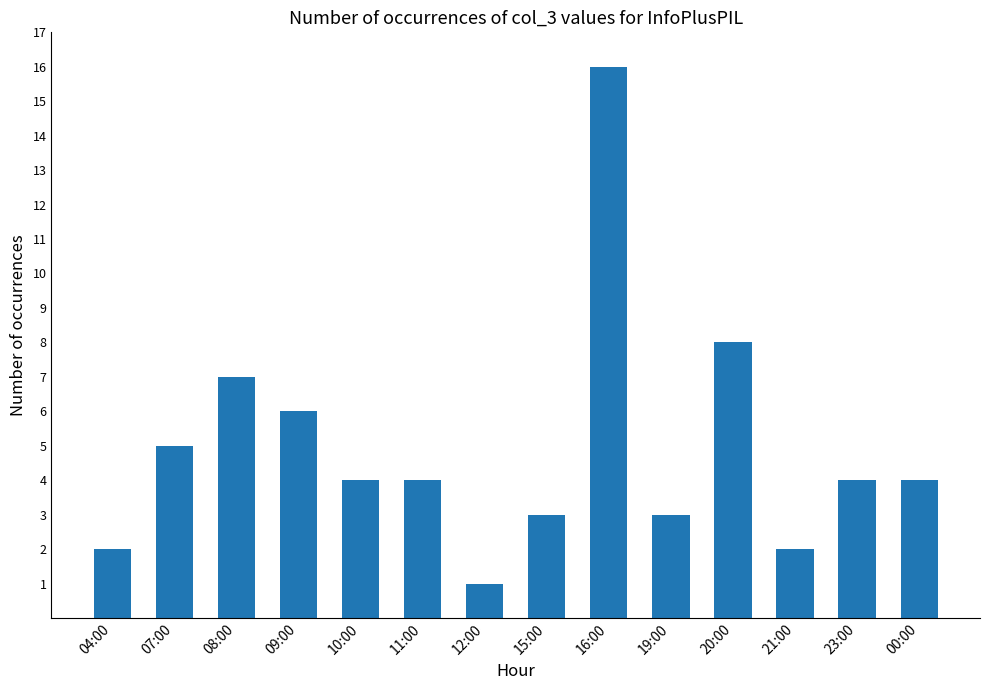

What is the label of the 8th bar from the left?

15:00